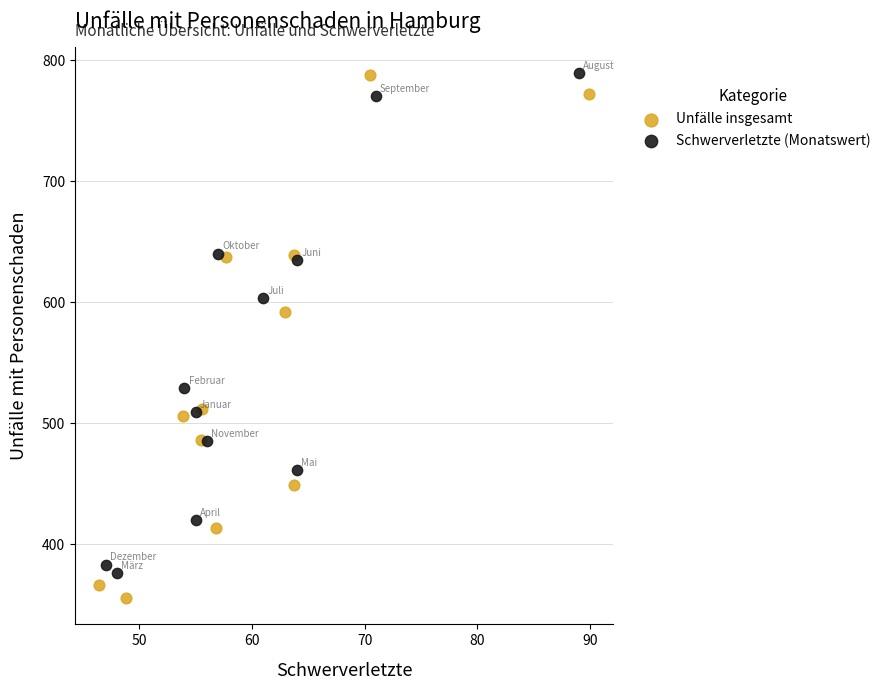

Which series has the widest spread of Y values?

Unfälle insgesamt